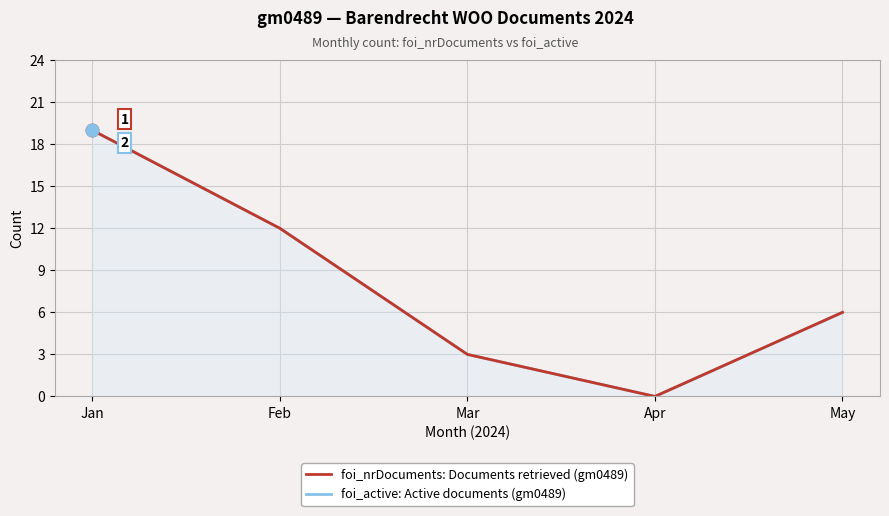

Does the chart have visible grid lines?

Yes